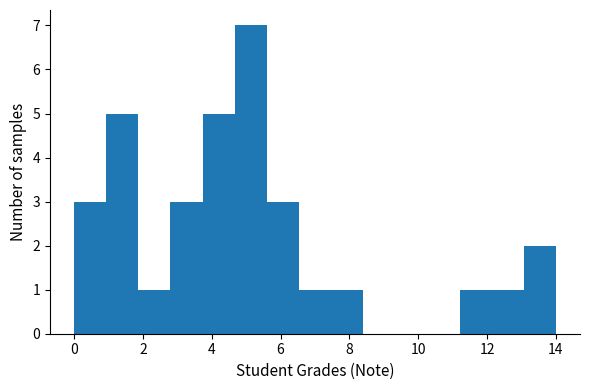

How tall is the bar that spans 1.0 to 1.8 on the x-axis? Neither the bar edges nor the heights are printed on the chart, so give them approximately, as read against the axes.

5